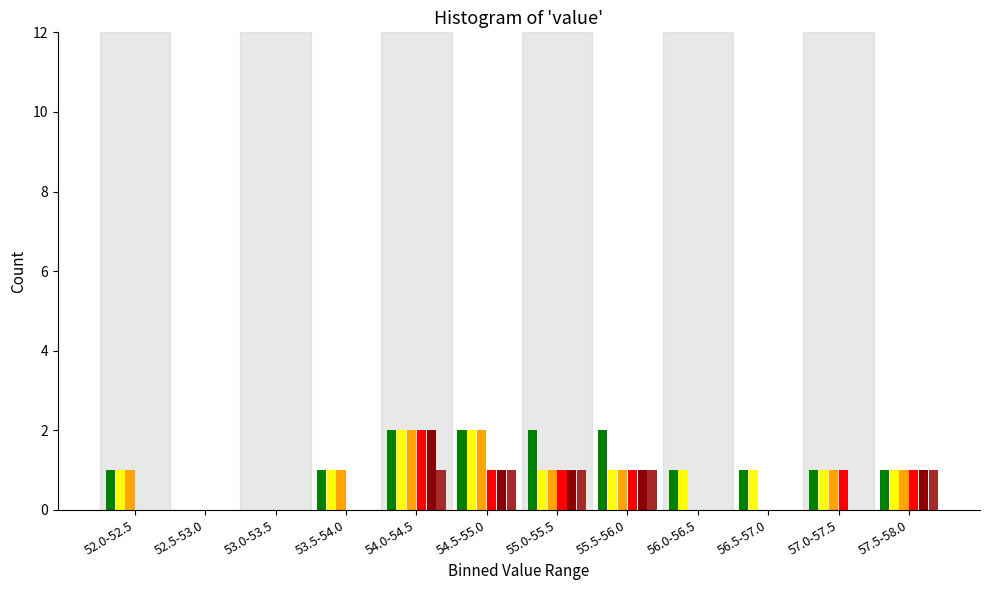

At which category is the sum across all series the highest?

54.0-54.5